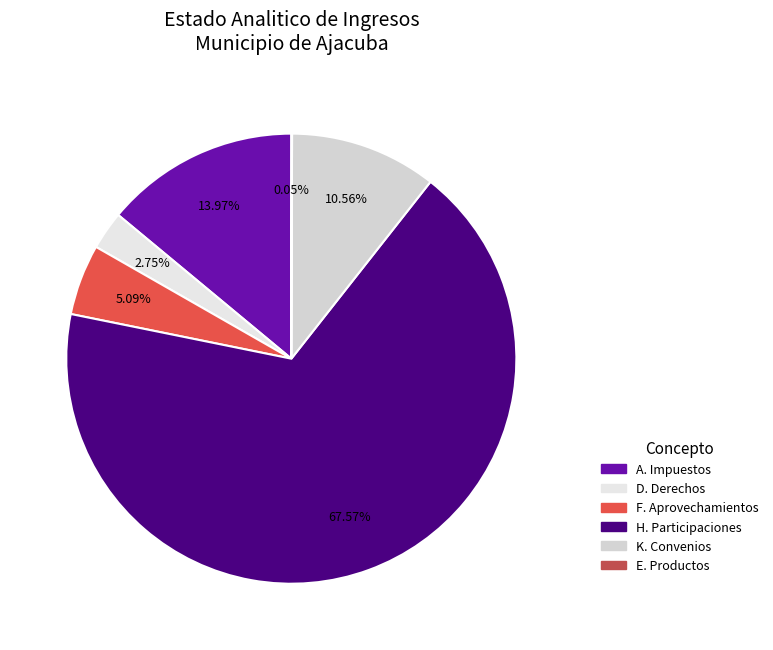

Count the number of slices in the pie.

6